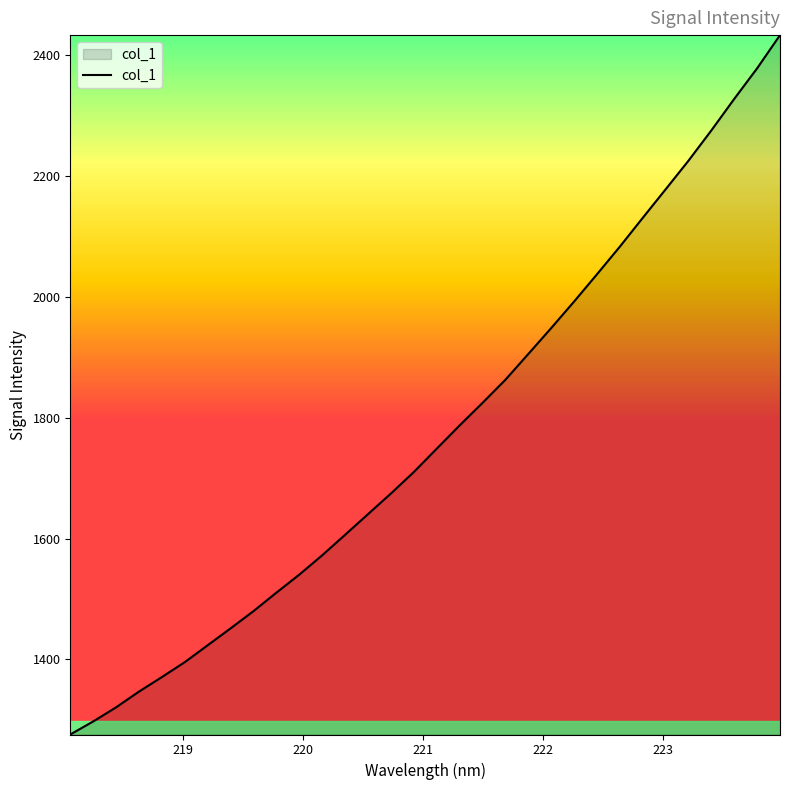

What is the greatest value displayed?

2433.7